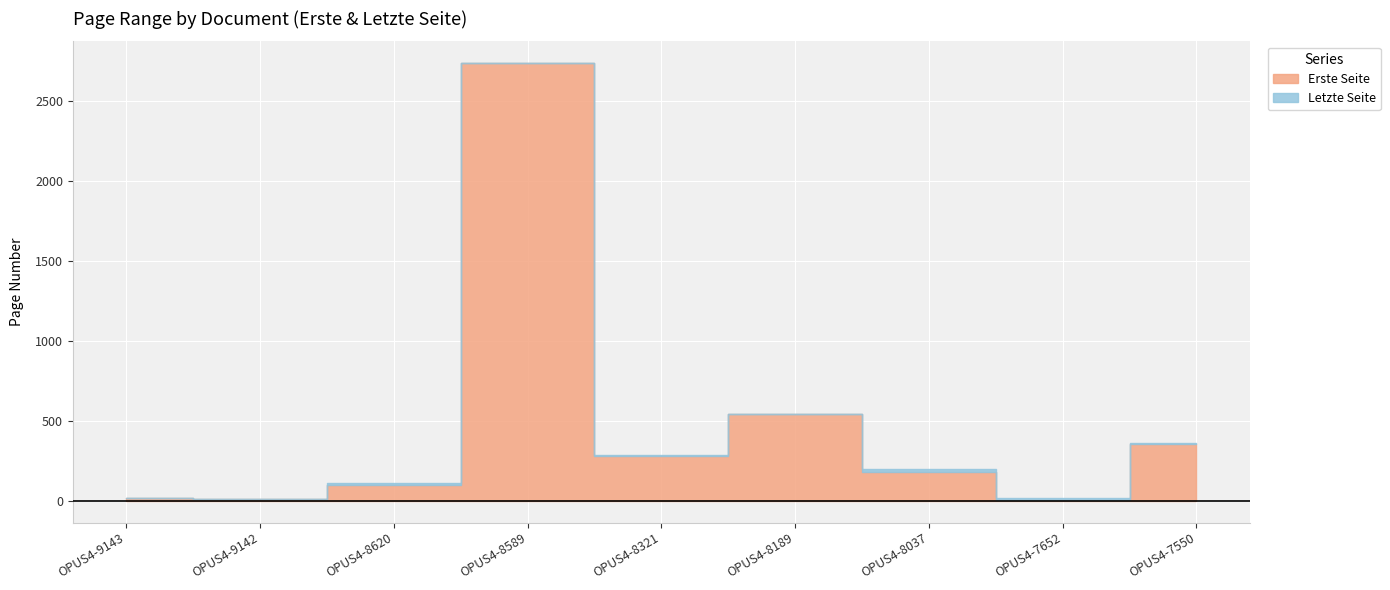

At which label does Erste Seite reach its peak?

OPUS4-8589